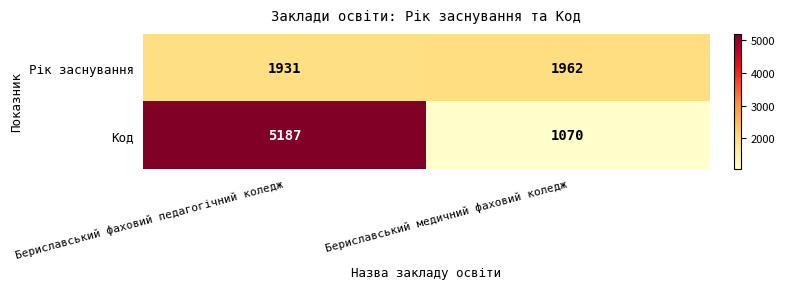

Reading right to left, what are all the values shown in this chart?

Рік заснування: Бериславський медичний фаховий коледж=1962	Бериславський фаховий педагогічний коледж=1931
Код: Бериславський медичний фаховий коледж=1070	Бериславський фаховий педагогічний коледж=5187